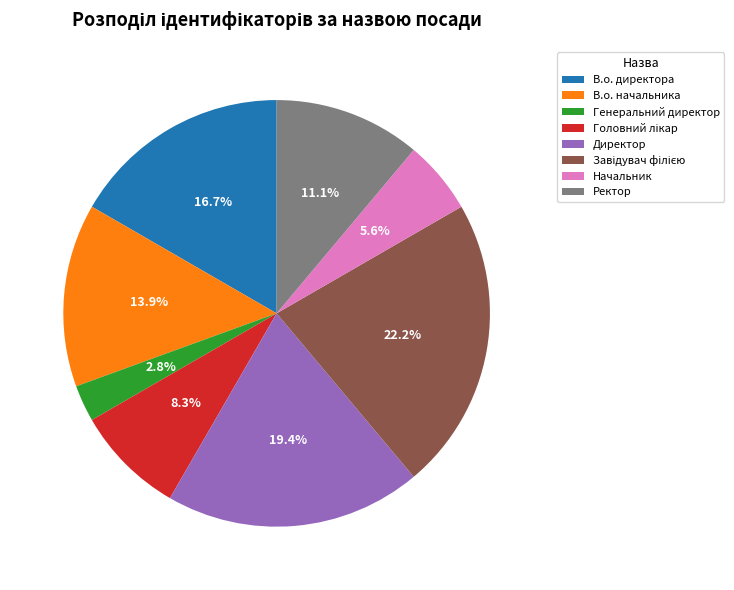

Combined, what portion of the pie is Ректор and В.о. начальника?

25.0%